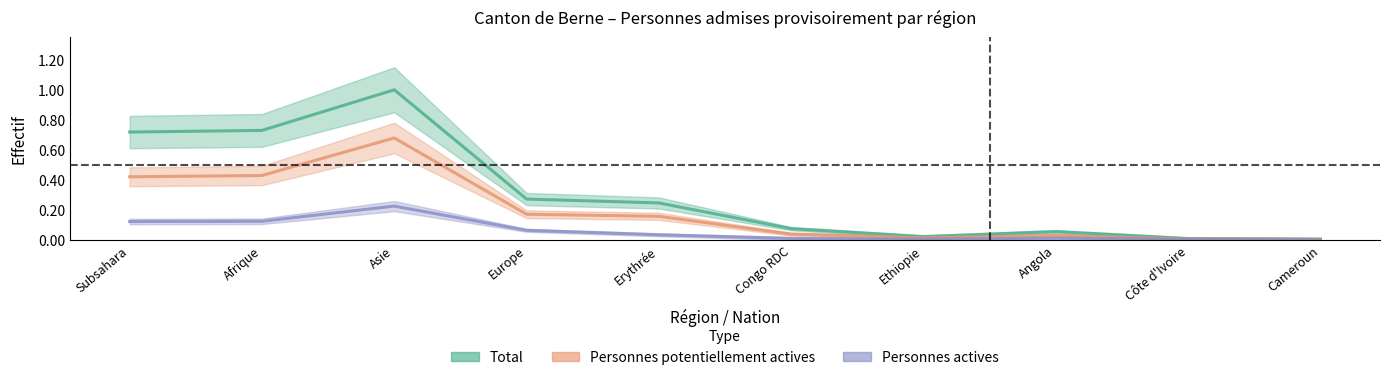

True or false: Personnes potentiellement actives and Personnes actives cross at least once.

False